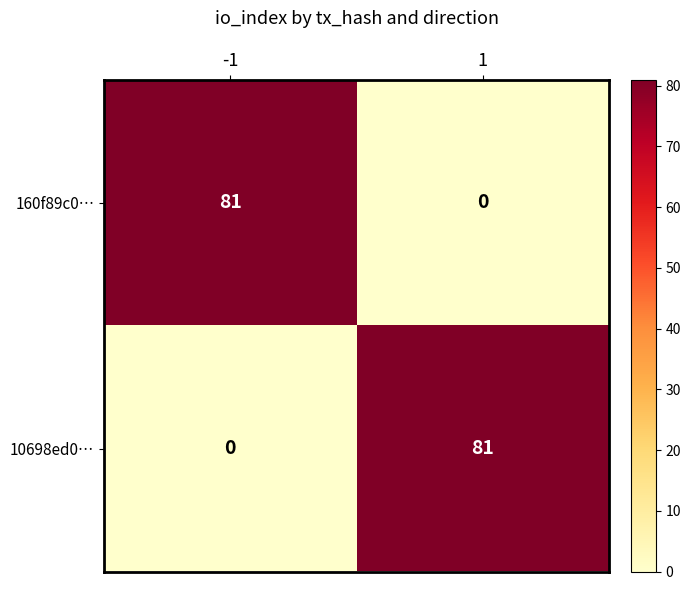

Read the 10698ed0… value at 1, to the nearest 5.

80